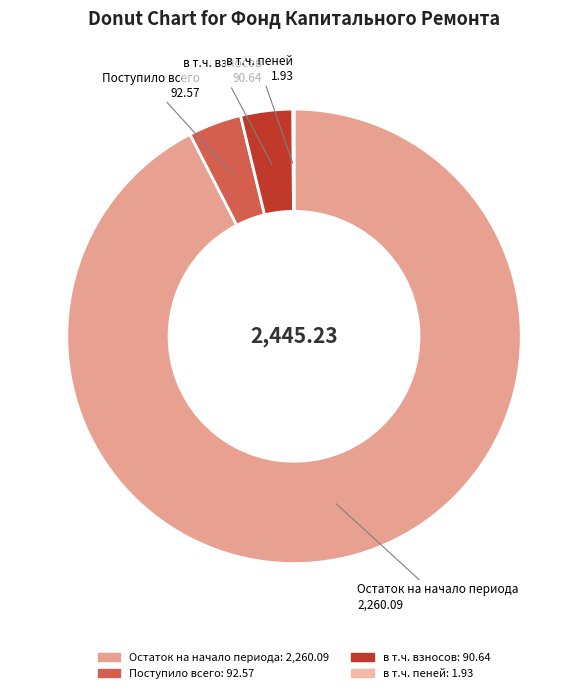

Combined, do в т.ч. взносов and Остаток на начало периода account for over 50%?

Yes